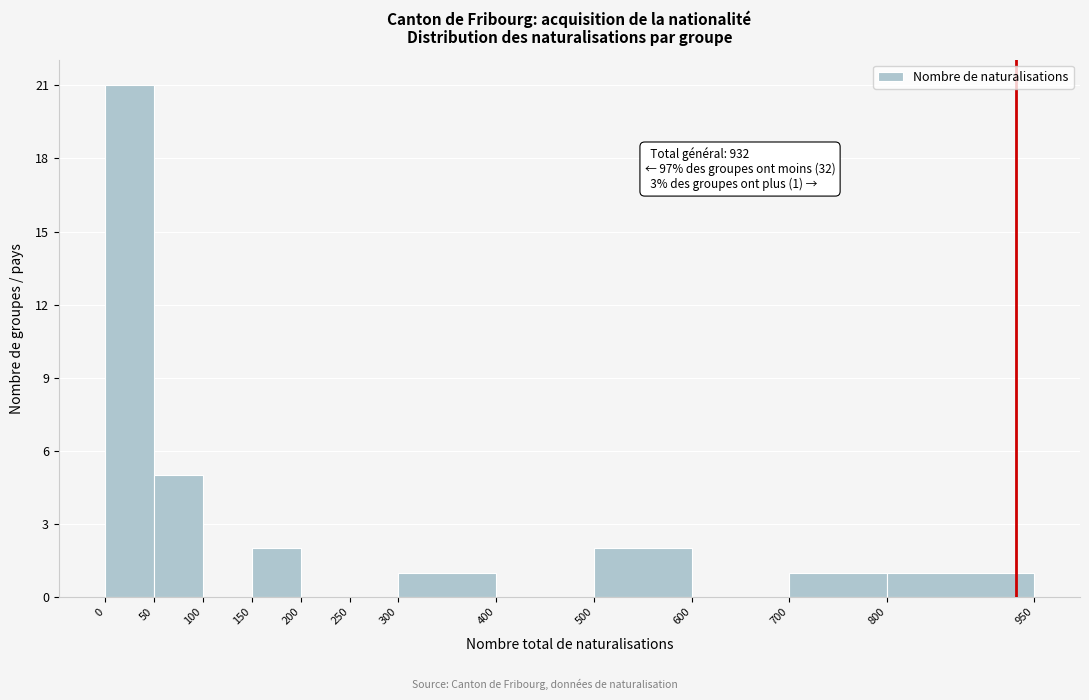

Which range on the x-axis has the tallest bar?

0 to 50